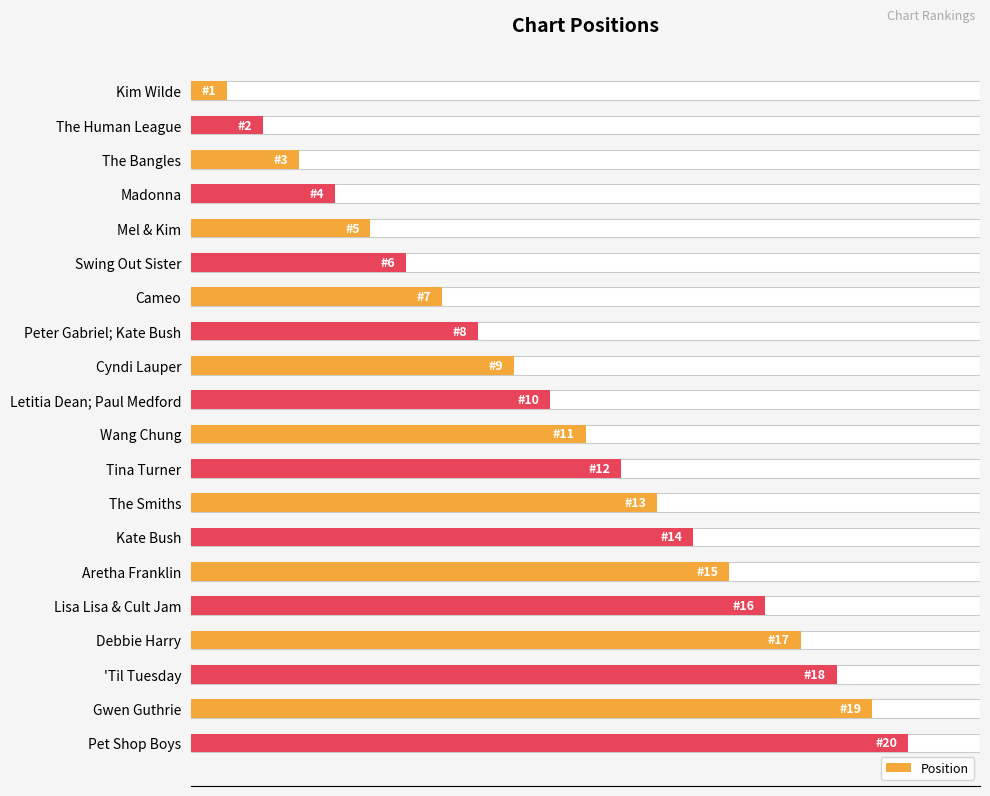

What is the maximum value shown in the chart?

20